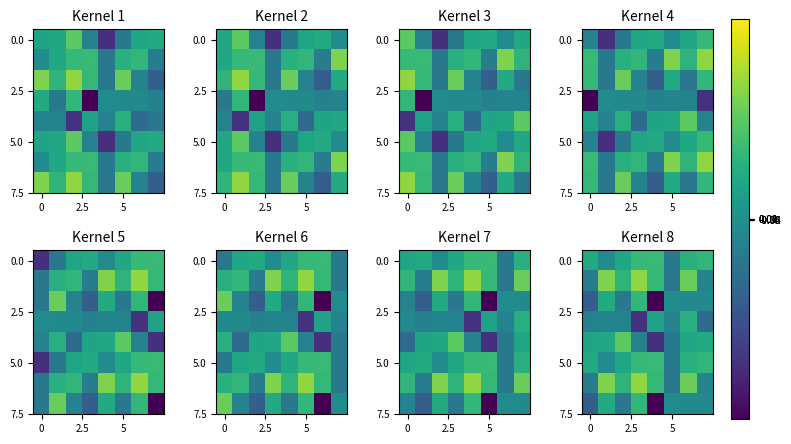

Is it true that 0.0 equals -2.9 at 5?

True